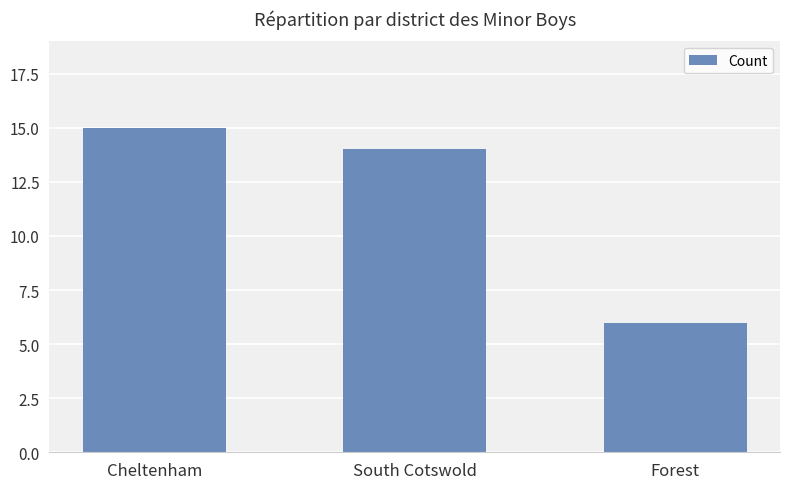

The chart shows a value of 6 at Forest. True or false?

True